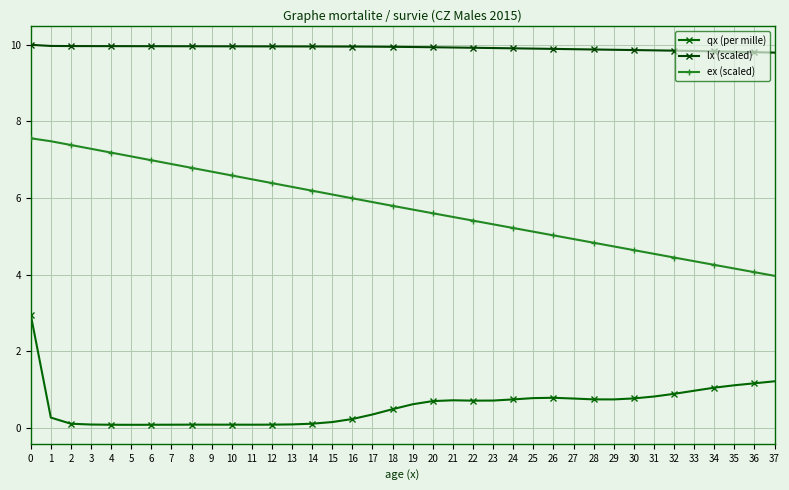

Count the number of categories in the chart.

38